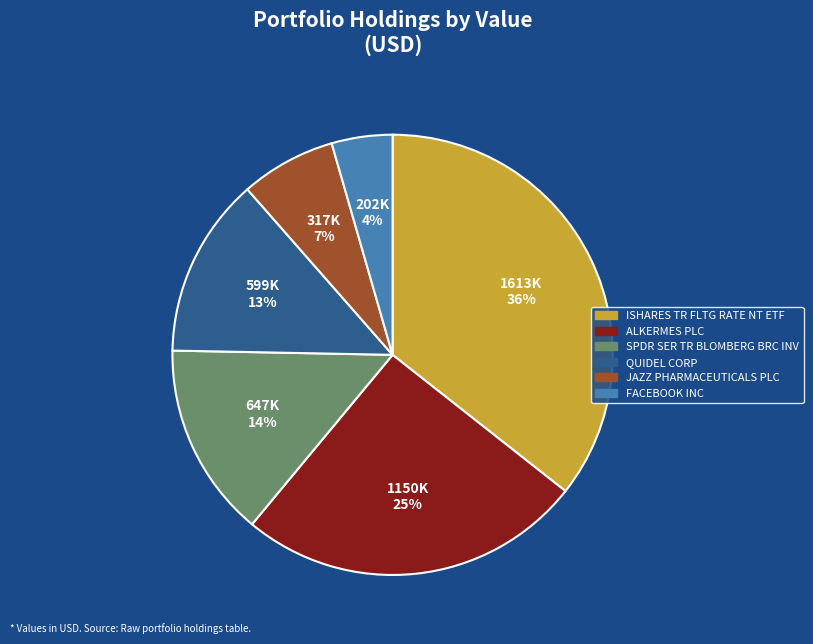

Which slice is the largest?

ISHARES TR FLTG RATE NT ETF